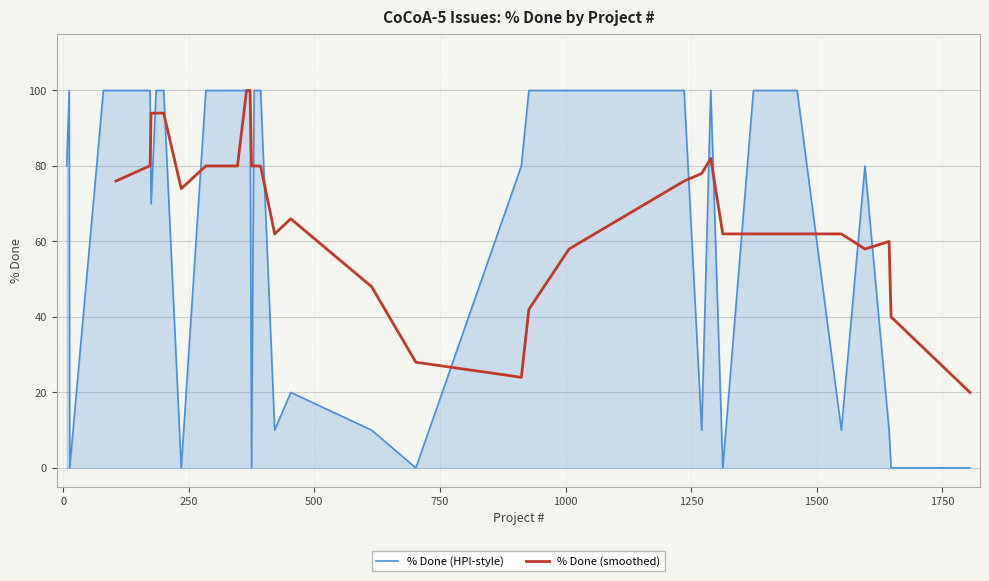

What position from the right is 1289?

10